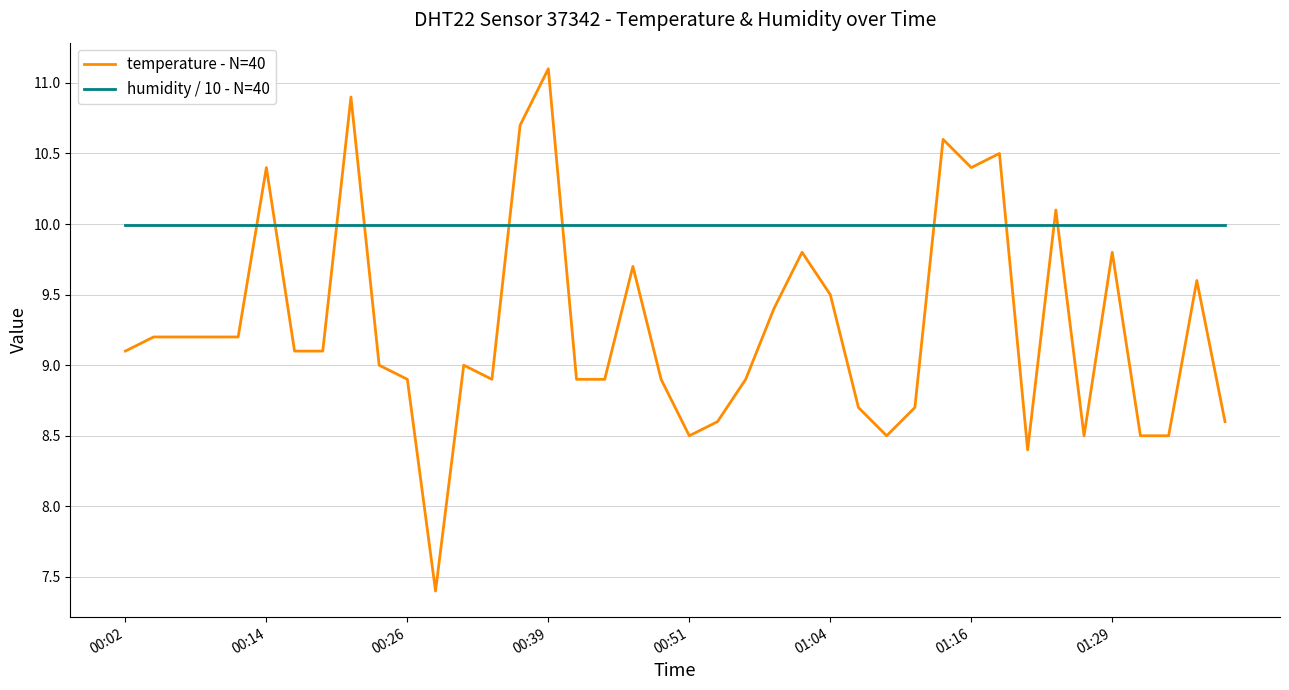

List the series in order of their peak value, highest first.

temperature - N=40, humidity / 10 - N=40